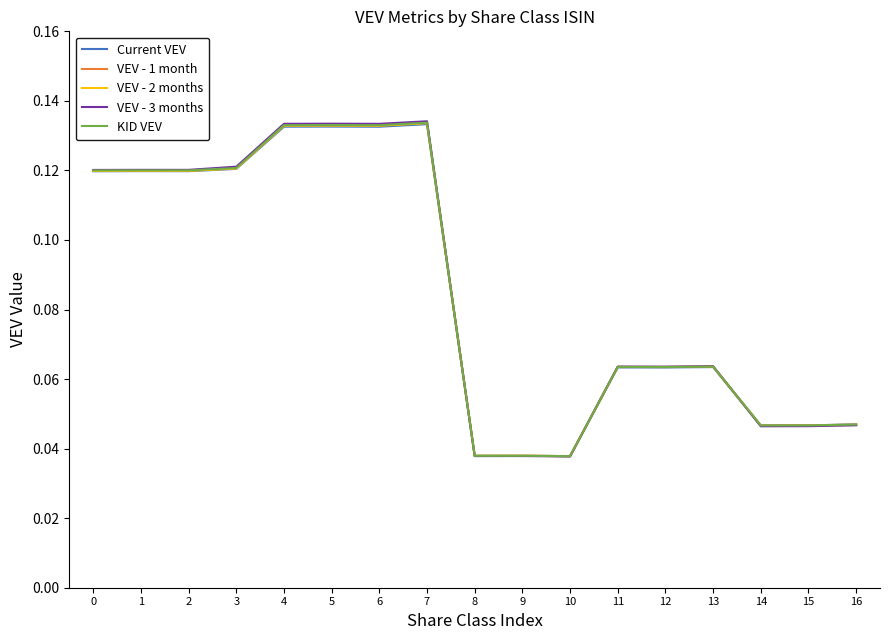

Is this an area chart (filled region under the line)?

No